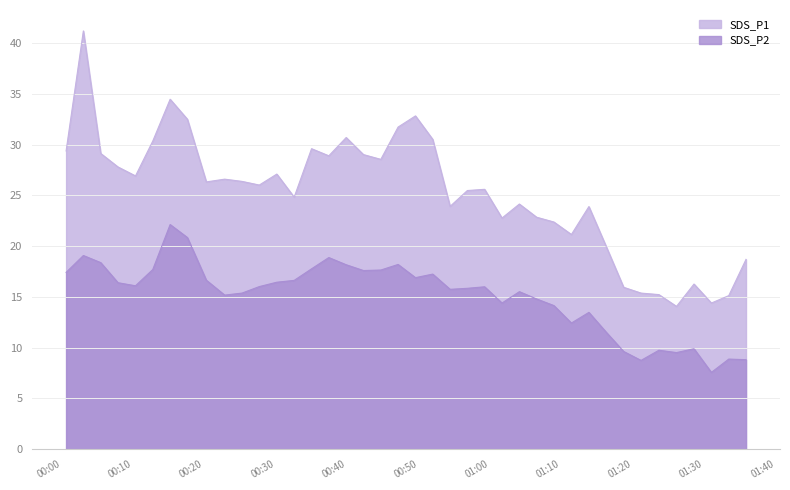

What is the value of the SDS_P2 point at the 18th from the left?

17.6